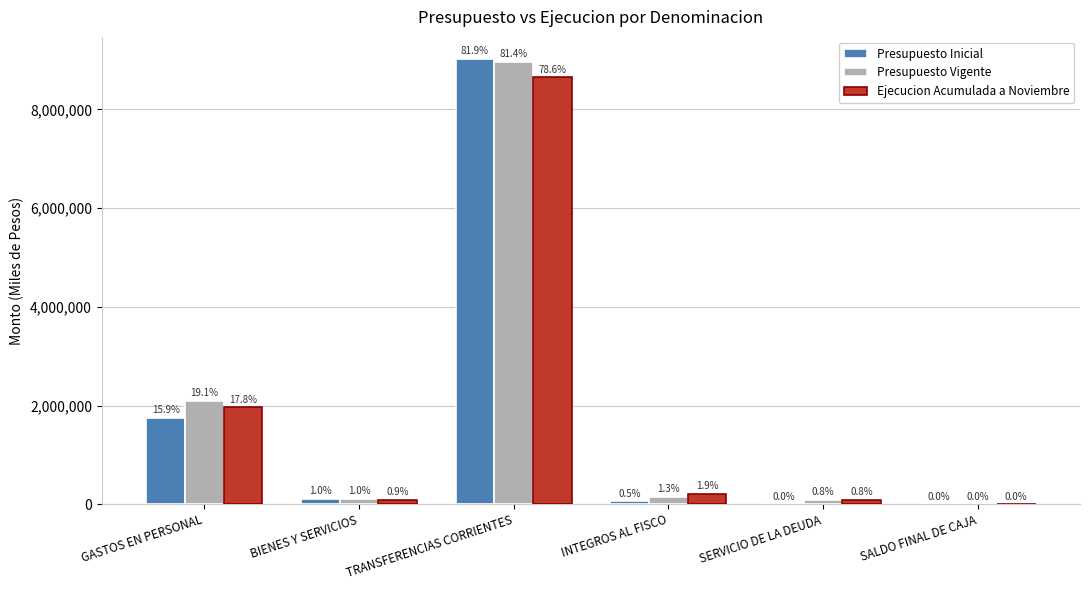

What are all the series names shown in the legend?

Presupuesto Inicial, Presupuesto Vigente, Ejecucion Acumulada a Noviembre